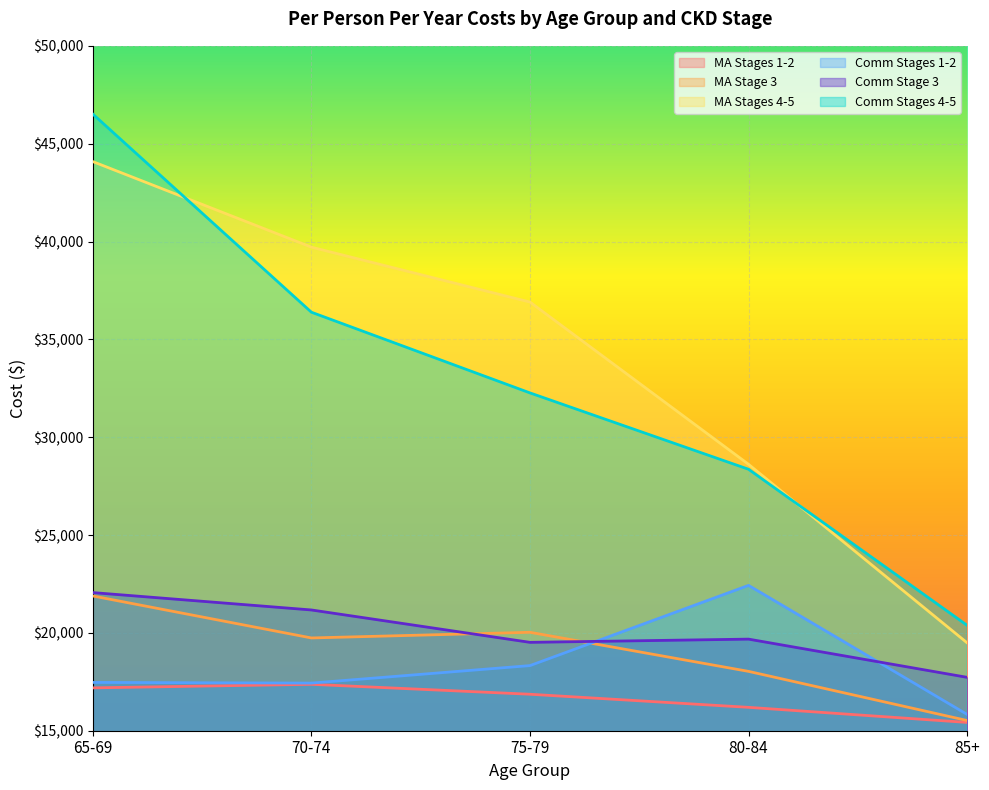

Rank the series at 75-79 from lowest to highest value.

MA Stages 1-2, Comm Stages 1-2, Comm Stage 3, MA Stage 3, Comm Stages 4-5, MA Stages 4-5